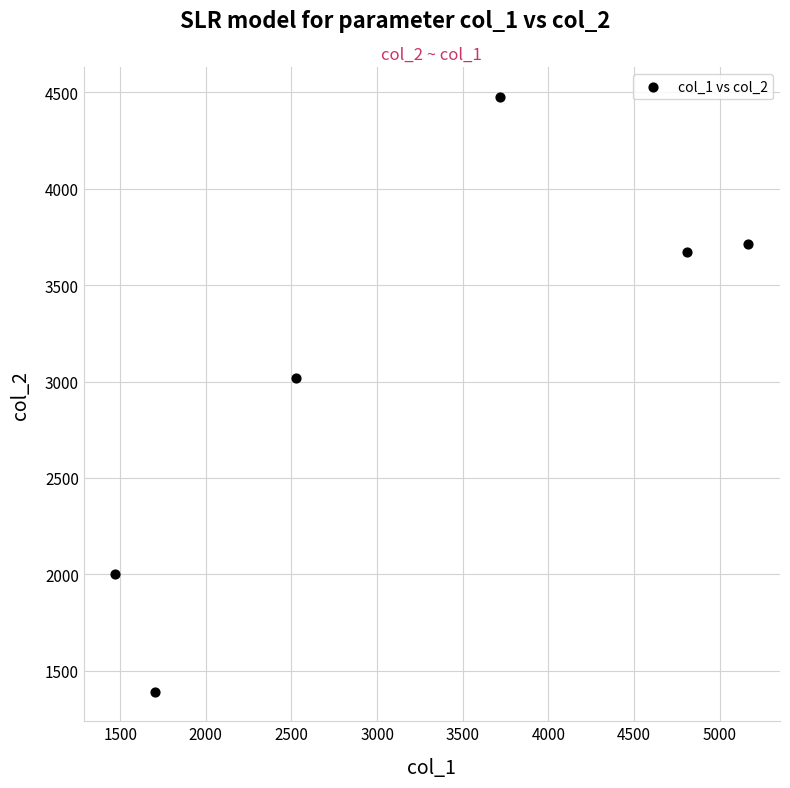

What Y value in the scatter plot is closest to 2934?

3020